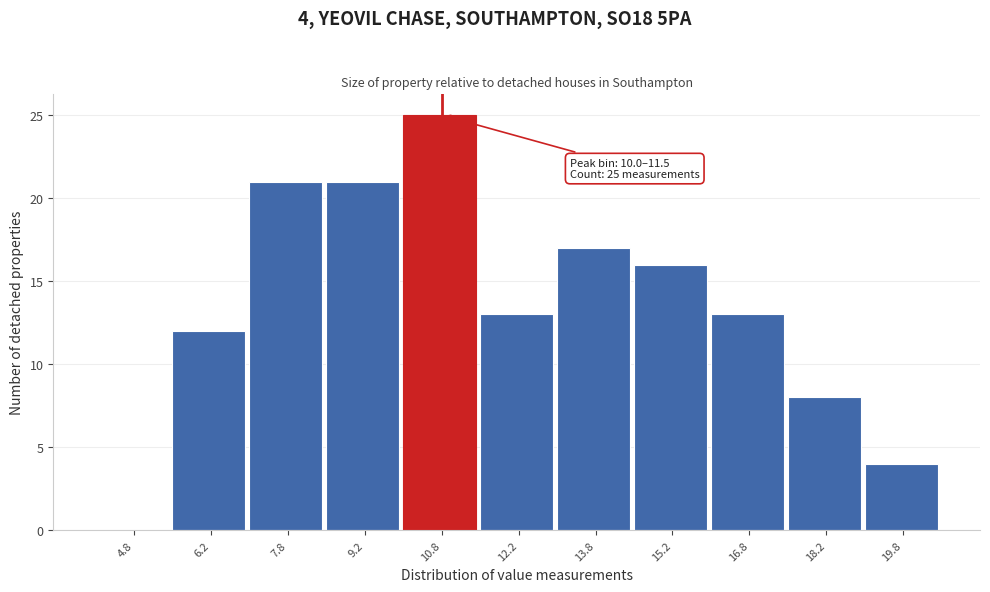

Which range on the x-axis has the tallest bar?

10.0 to 11.5